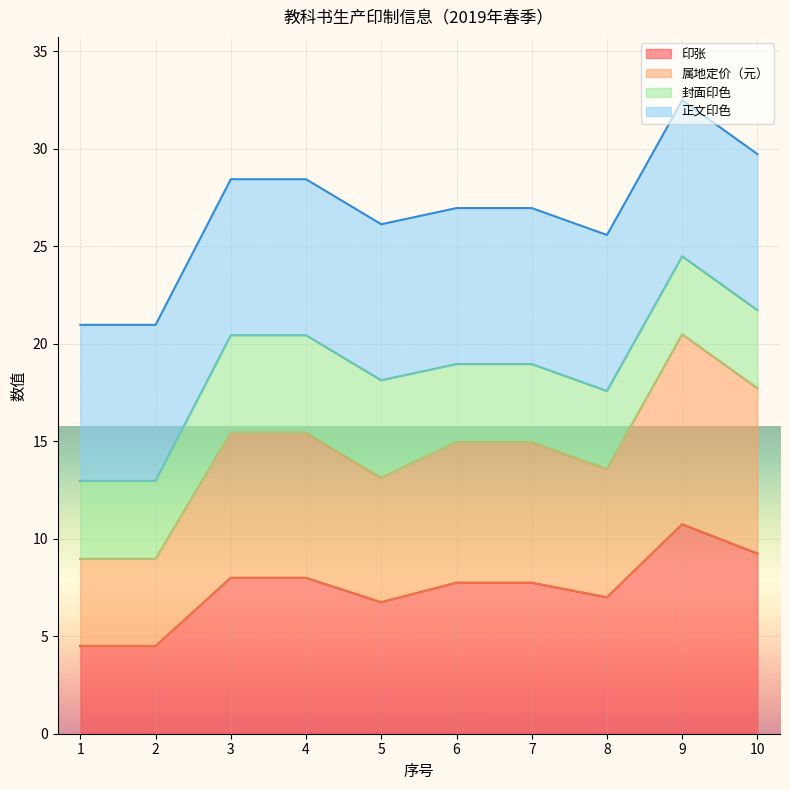

How many data points in 属地定价（元） are less than 14?

4